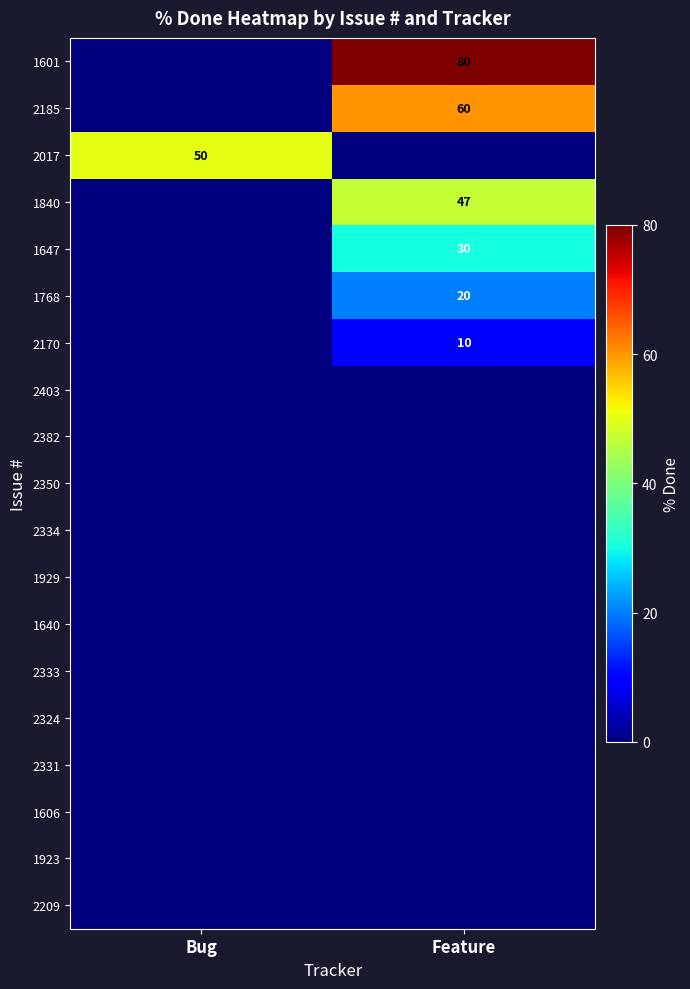

At which category does the chart reach its peak across all series?

Feature